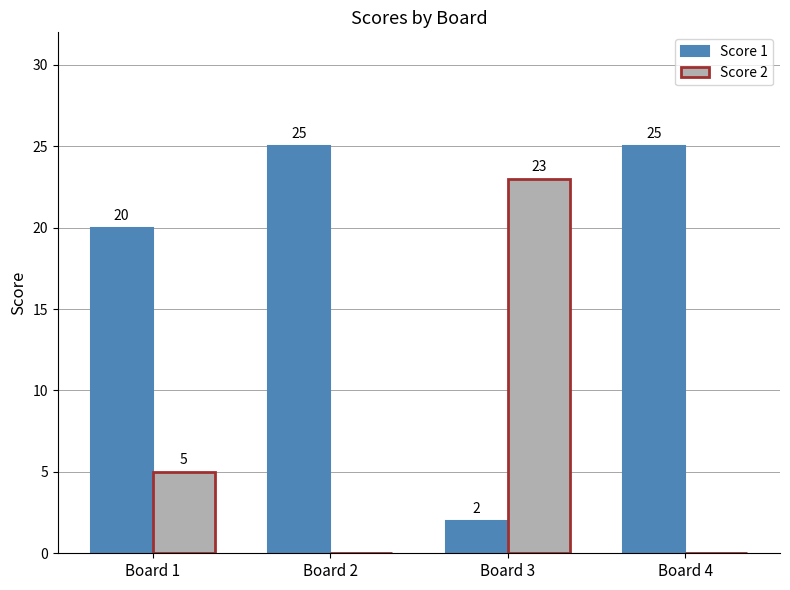

Is the value of Score 2 at Board 3 greater than the value of Score 1 at Board 4?

No